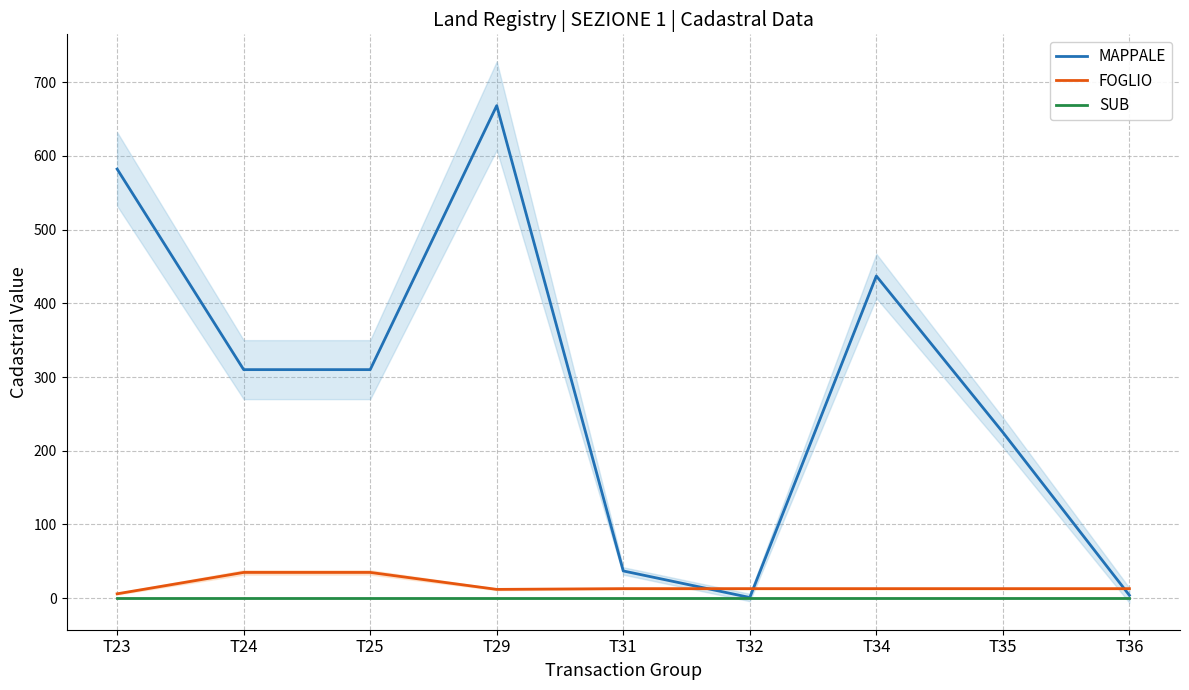

At T29, list the series in order from smallest to largest.

SUB, FOGLIO, MAPPALE